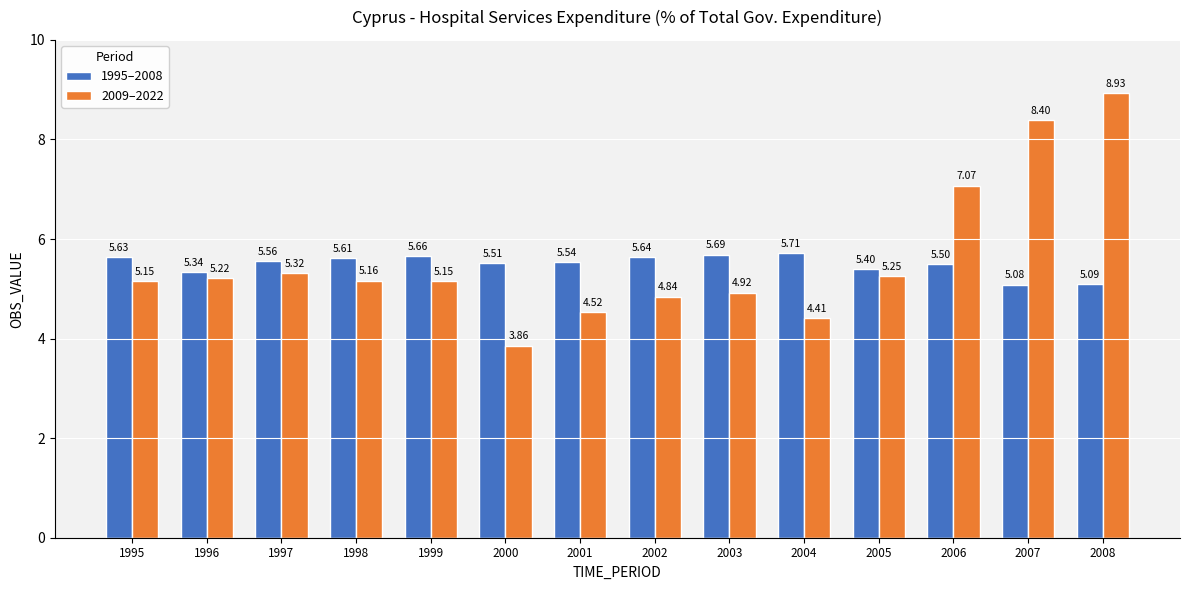

Which series has the widest spread of values?

2009–2022